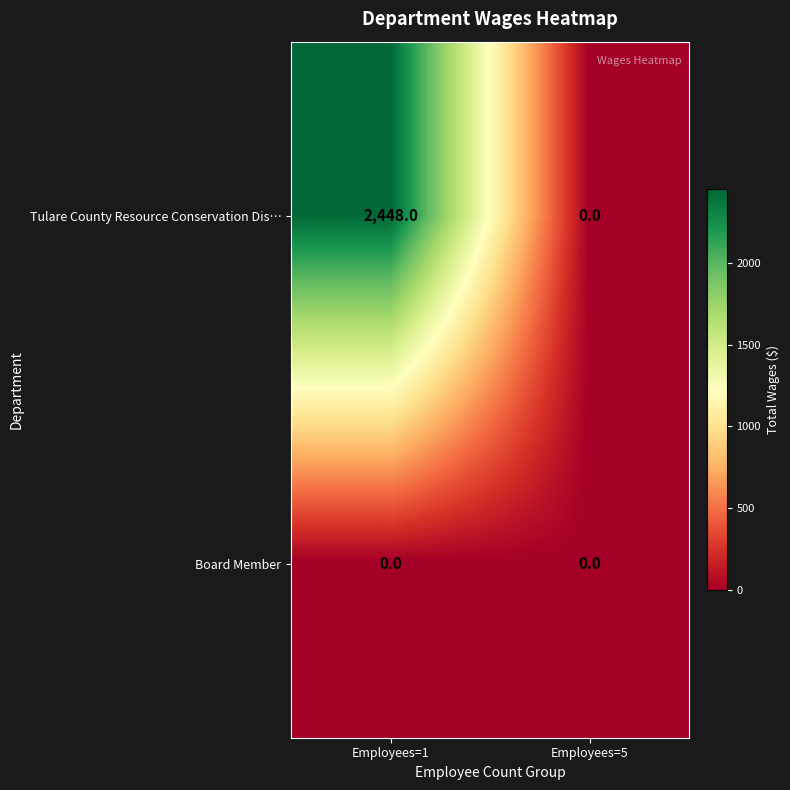

Reading left to right, extract all data points from this chart.

Tulare County Resource Conservation Dis…: 2448	0
Board Member: 0	0